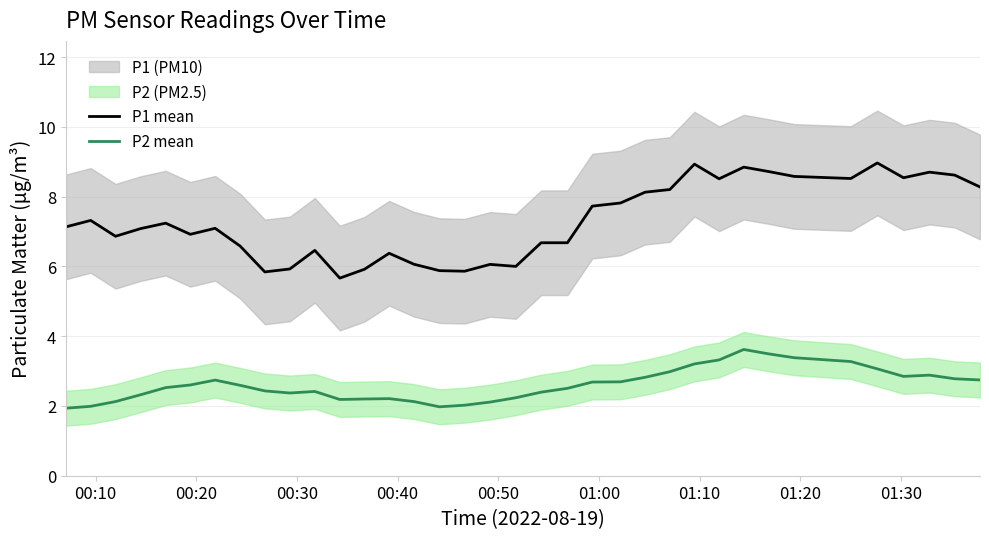

How many lines are shown in the chart?

2